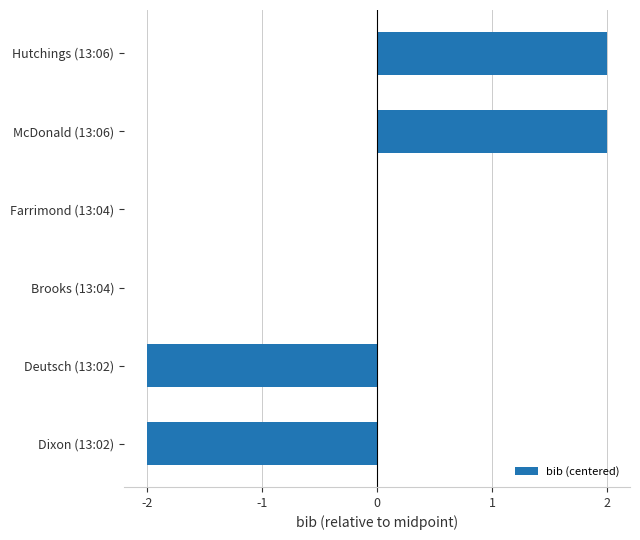

The chart shows a value of 3 at Hutchings (13:06). True or false?

False